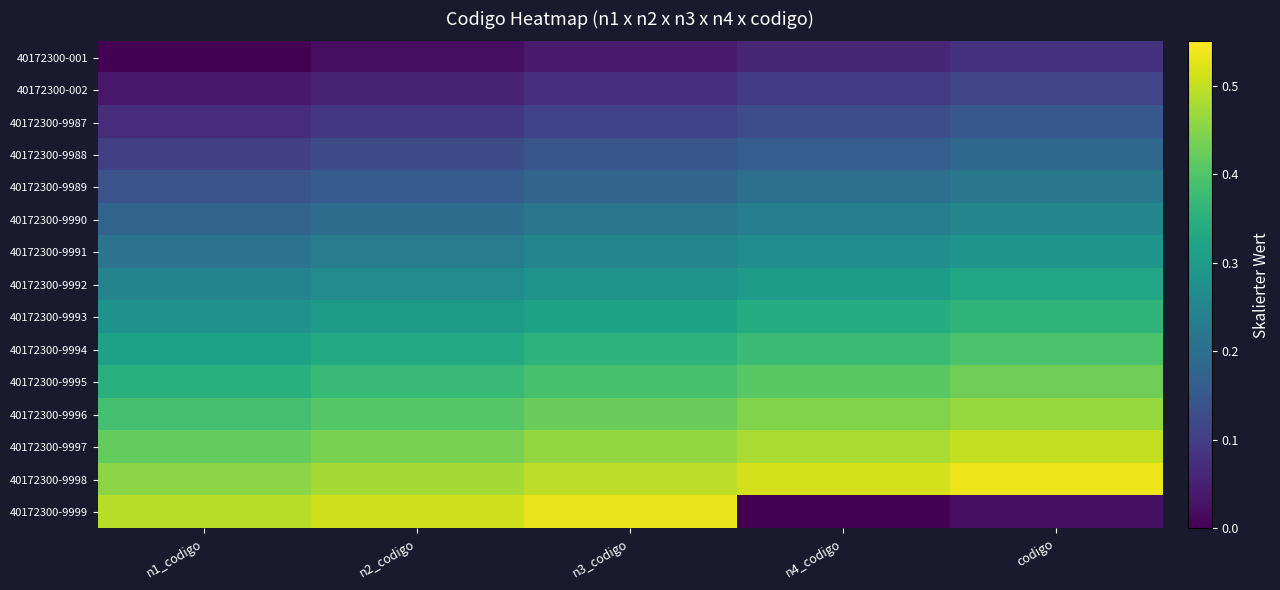

Count the number of data series in this chart.

15